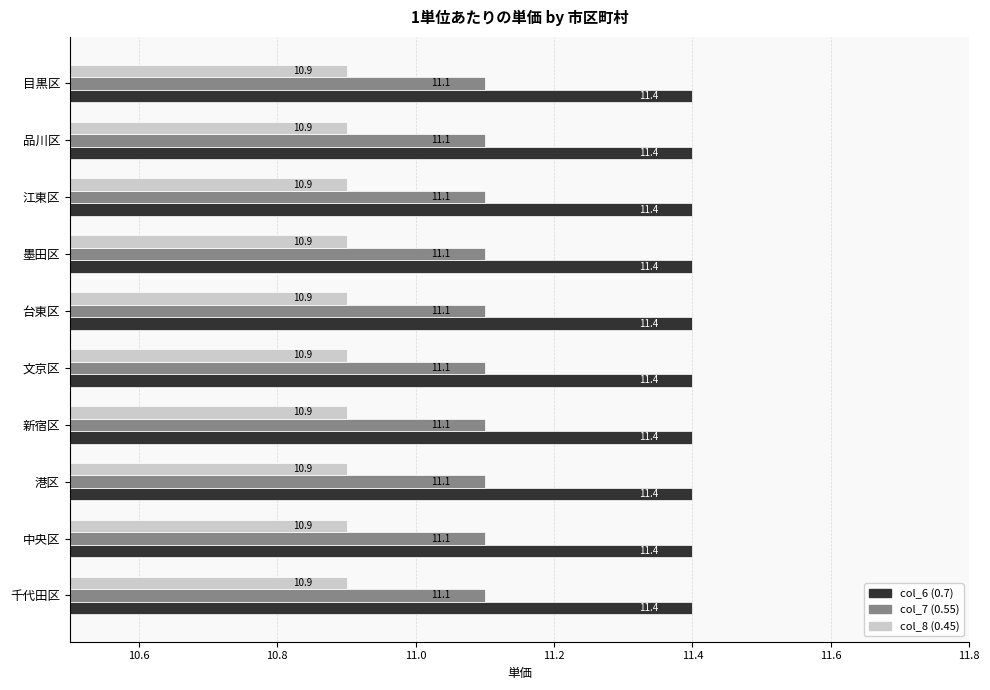

What is the sum of the col_8 (0.45) values at 台東区 and 文京区?

21.8